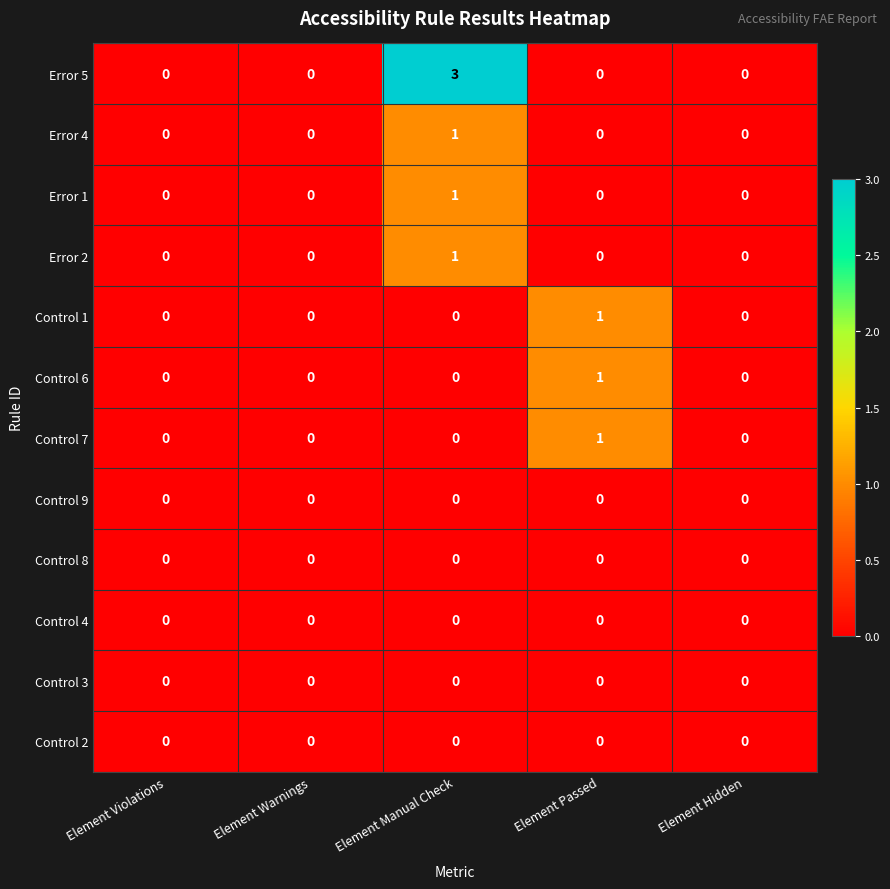

At which category does the chart reach its peak across all series?

Element Manual Check